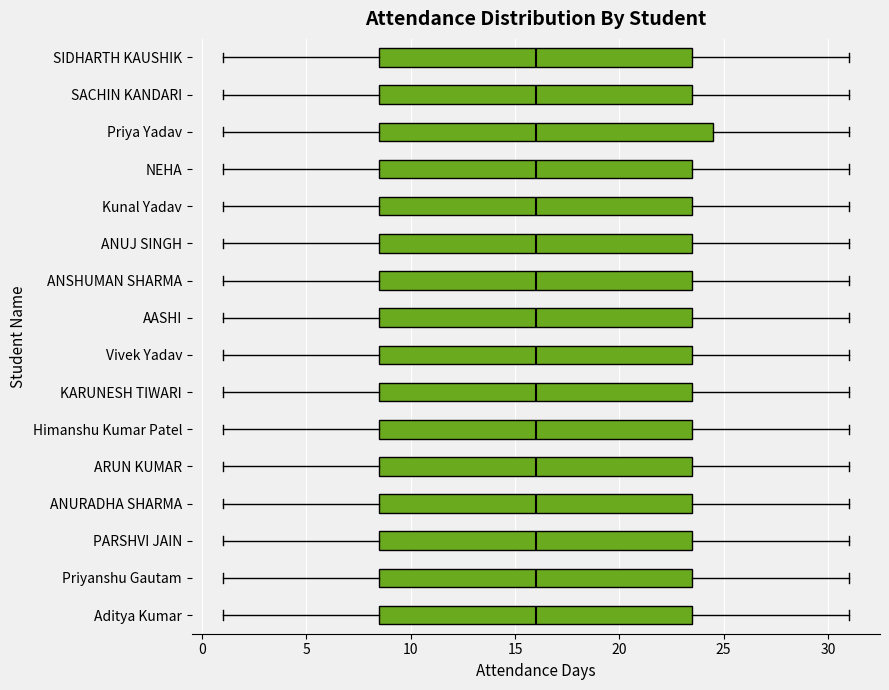

Comparing the boxes themselves (not the whiskers), which one is the widest?

Priya Yadav